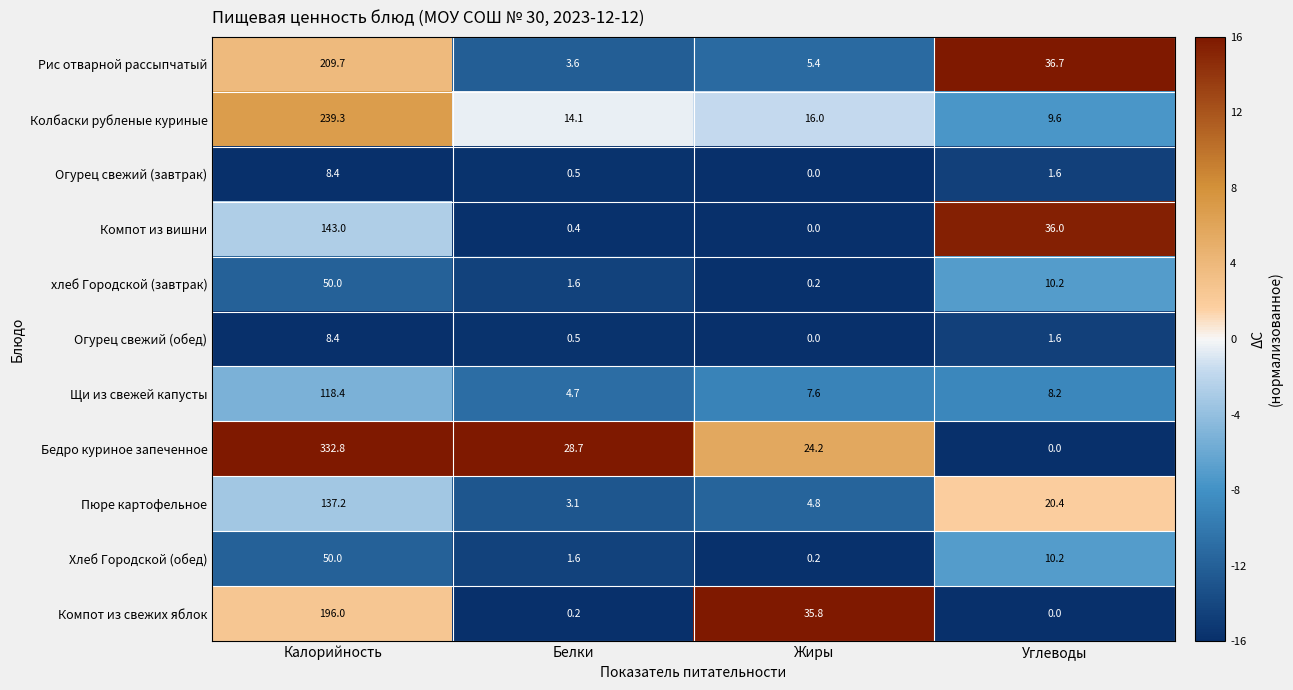

The value of Огурец свежий (завтрак) at Жиры is -3.4. True or false?

False